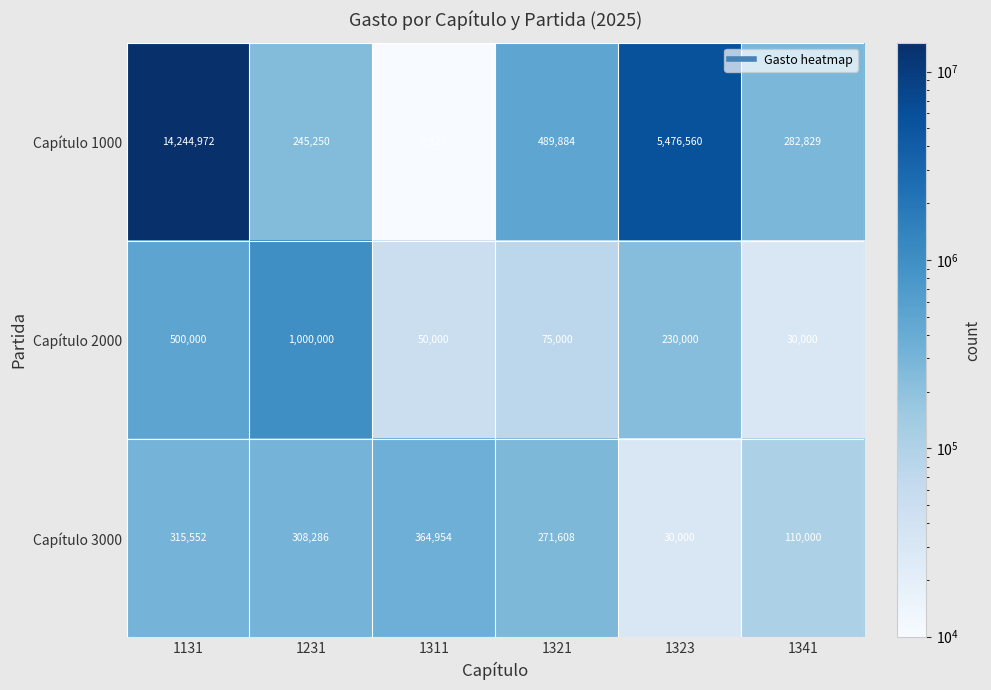

Where does the Capítulo 3000 series first go above 308286?

1131